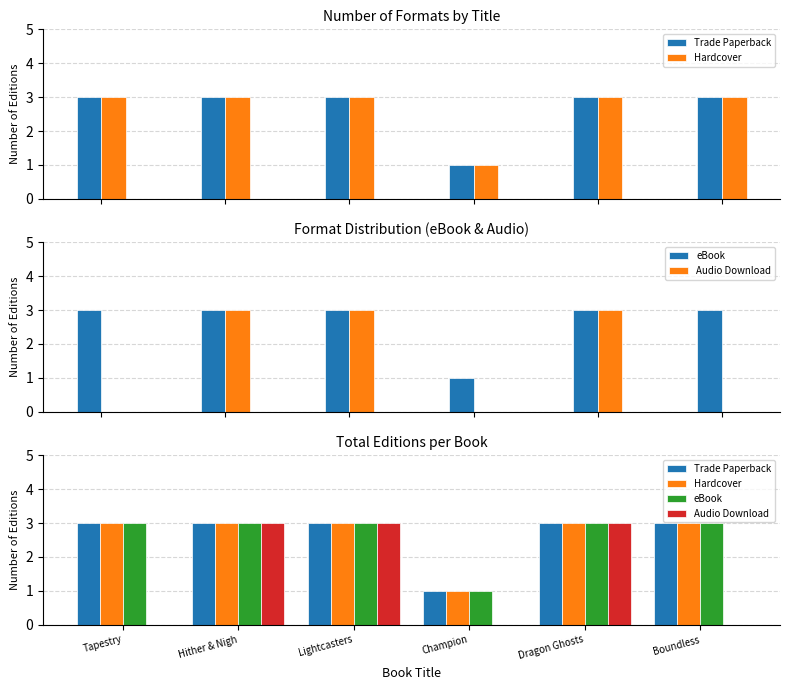

What is the sum of the eBook values at Hither & Nigh and Champion?

4